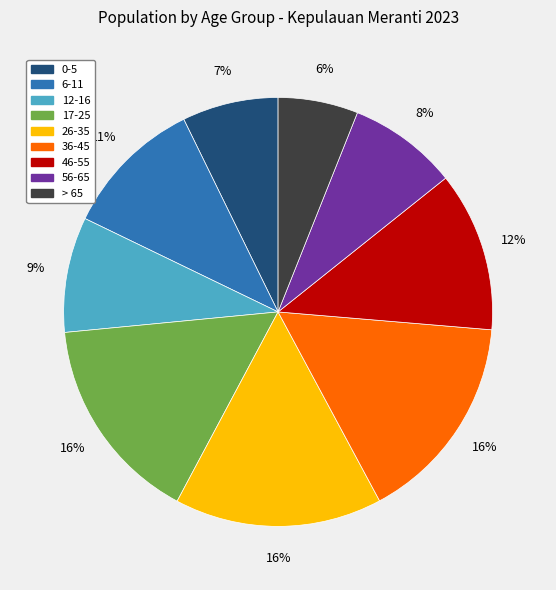

Is the sum of 17-25 and 0-5 greater than half?

No